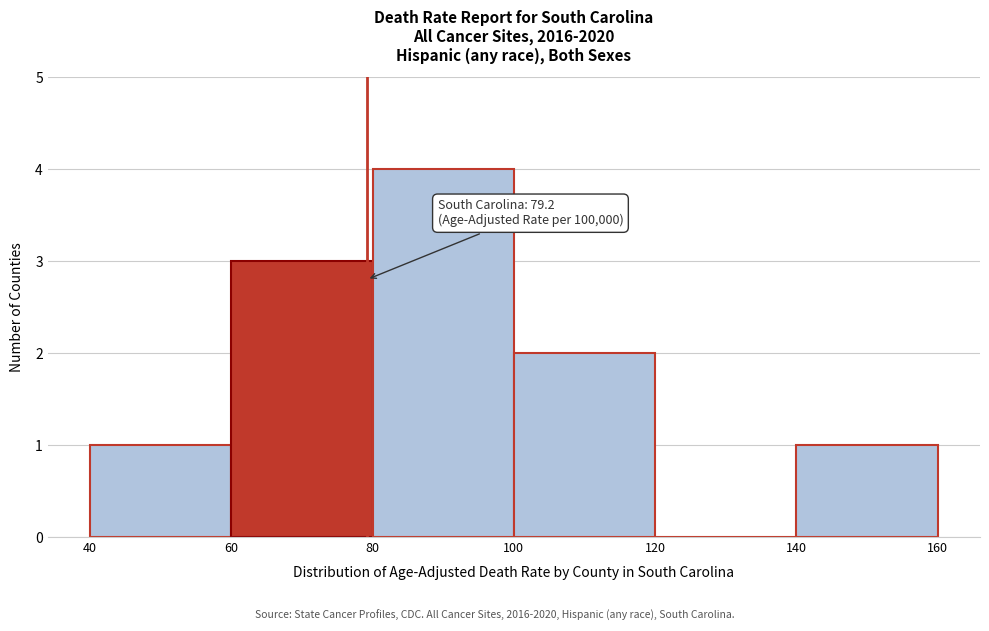

Which range on the x-axis has the tallest bar?

80 to 100